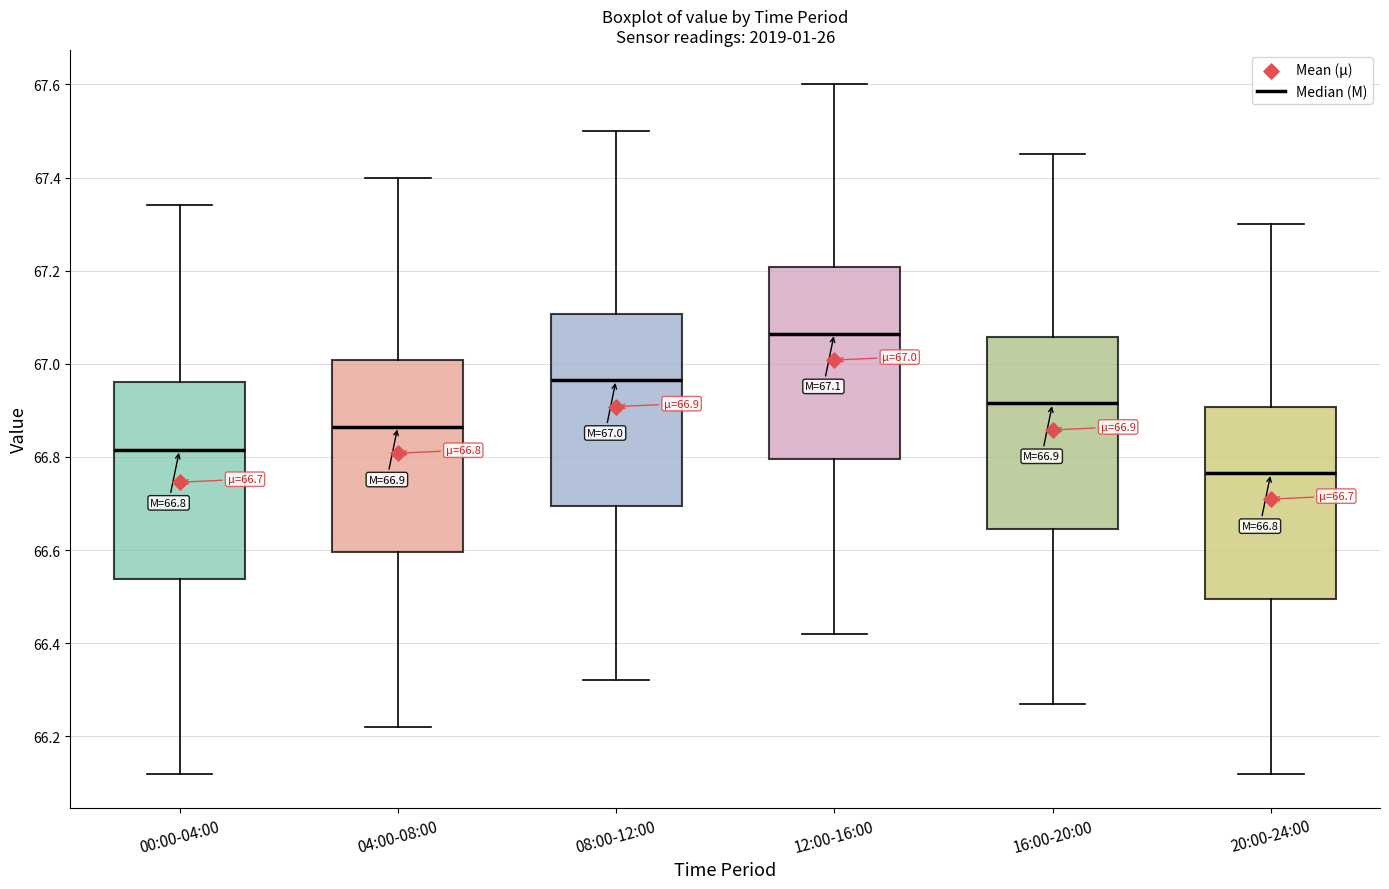

Which box's median line is the lowest?

20:00-24:00